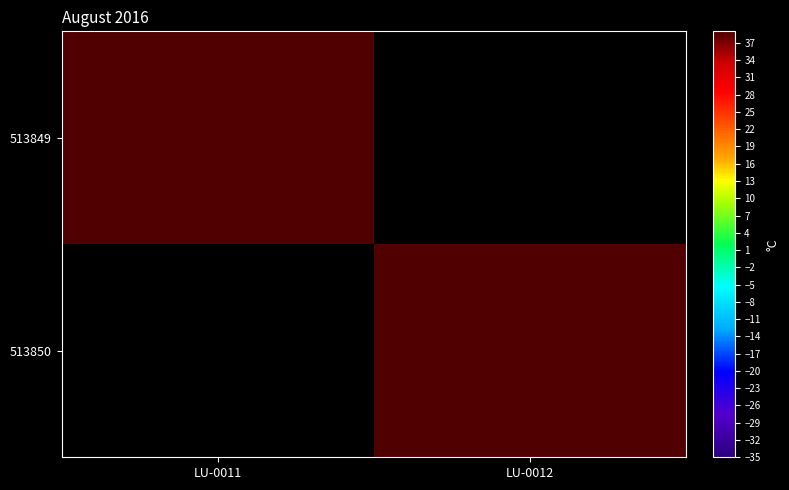

Rank the series by their maximum value, from highest to lowest.

513849, 513850